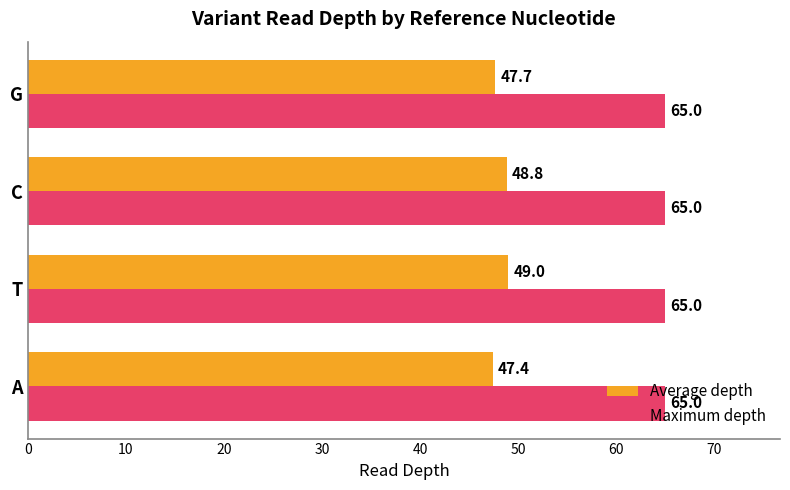

What is the highest value of the Average depth series?

49.0